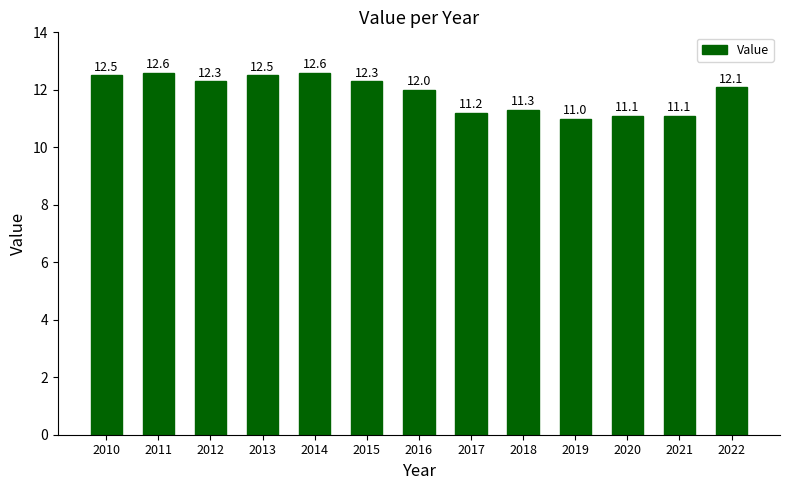

Is it true that the value at 2018 is 2.9?

False